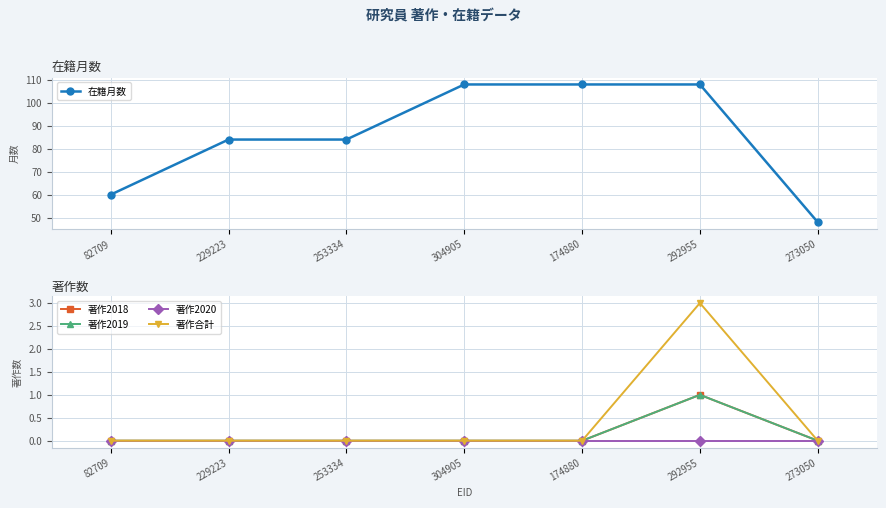

What is the label of the 7th point from the right?

82709